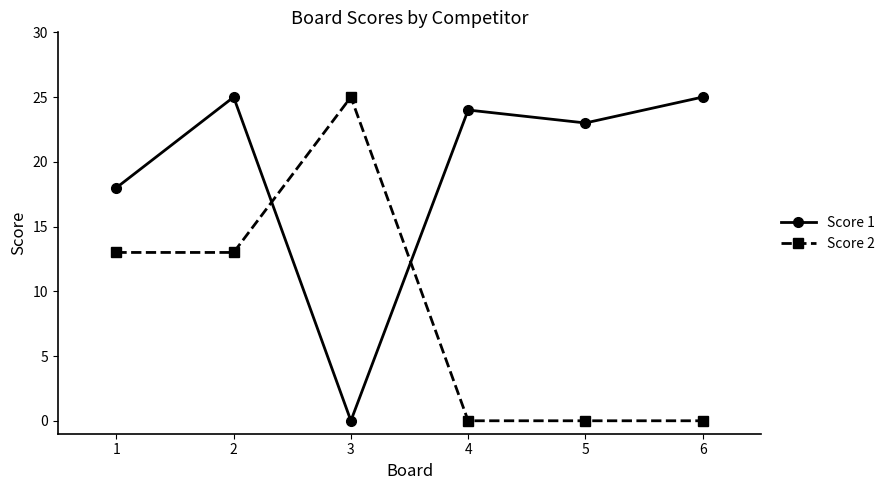

What is the total value across all series at 2?

38